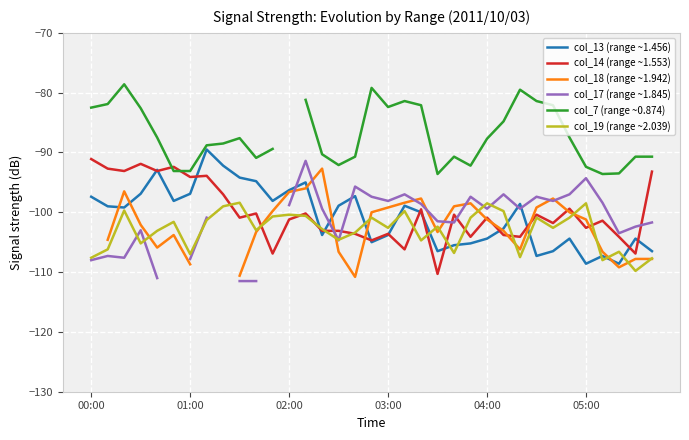

In col_13 (range ~1.456), how many points are higher than both neighbors (excluding endpoints)?

9